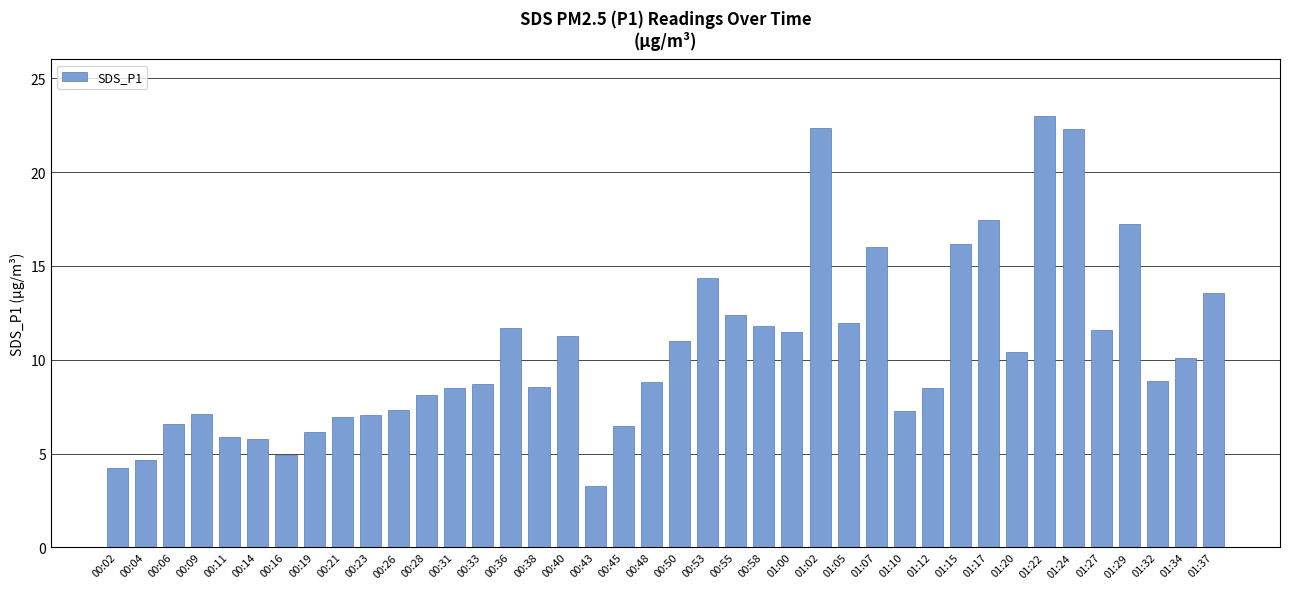

What position from the left is 00:36?

15